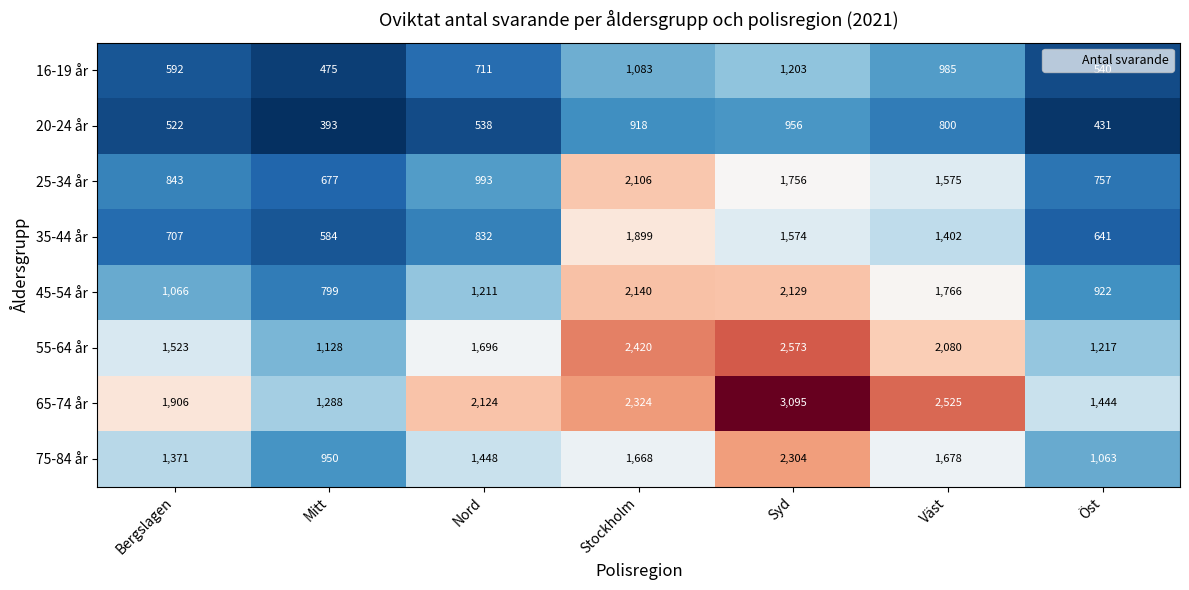

Between Mitt and Nord, which series saw the biggest shift?

65-74 år